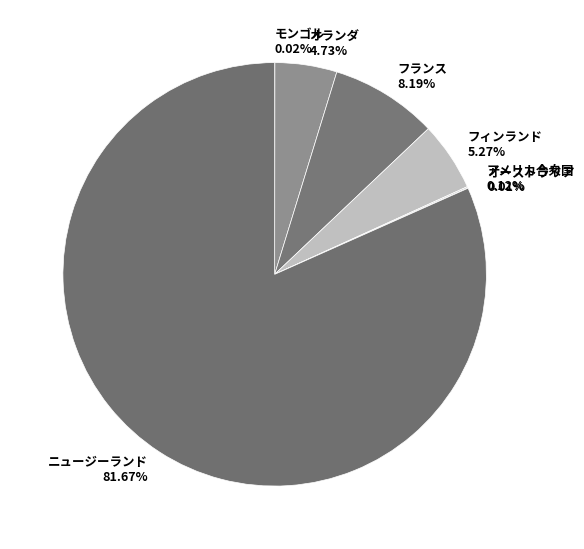

Is there a majority slice in this chart?

Yes